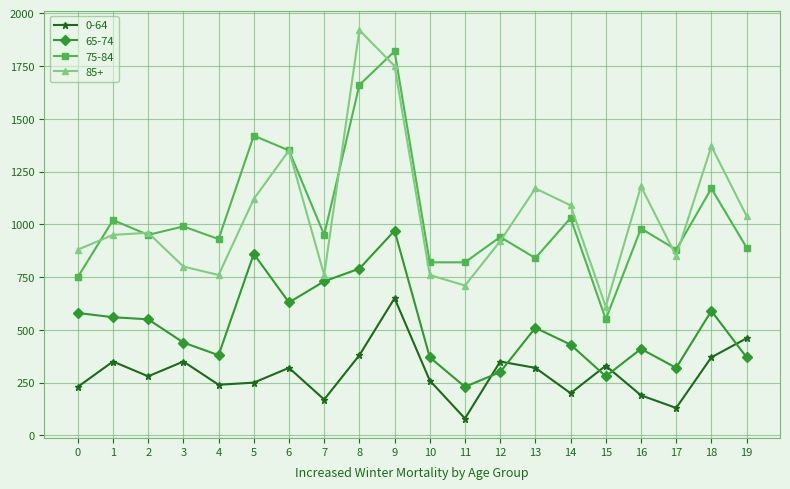

Reading left to right, extract all data points from this chart.

0-64: 230	350	280	350	240	250	320	170	380	650	260	80	350	320	200	330	190	130	370	460
65-74: 580	560	550	440	380	860	630	730	790	970	370	230	300	510	430	280	410	320	590	370
75-84: 750	1020	950	990	930	1420	1350	950	1660	1820	820	820	940	840	1030	550	980	880	1170	890
85+: 880	950	960	800	760	1120	1350	760	1920	1750	760	710	920	1170	1090	610	1180	850	1370	1040